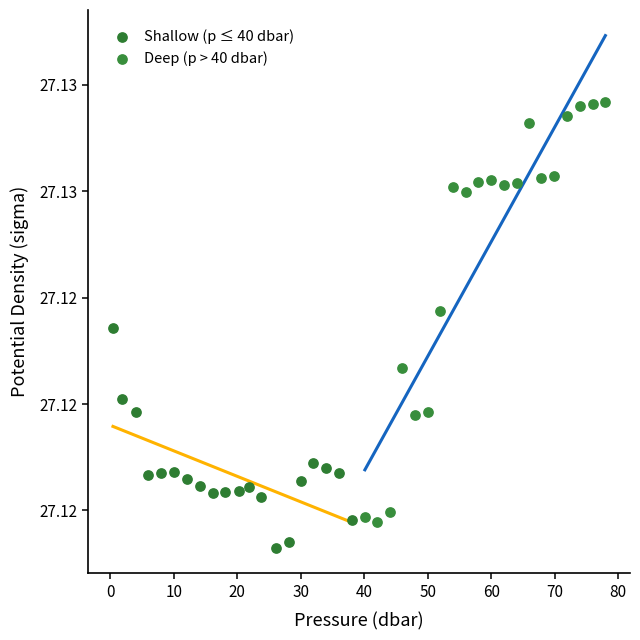

Which series contains the highest Y value?

Deep (p > 40 dbar)